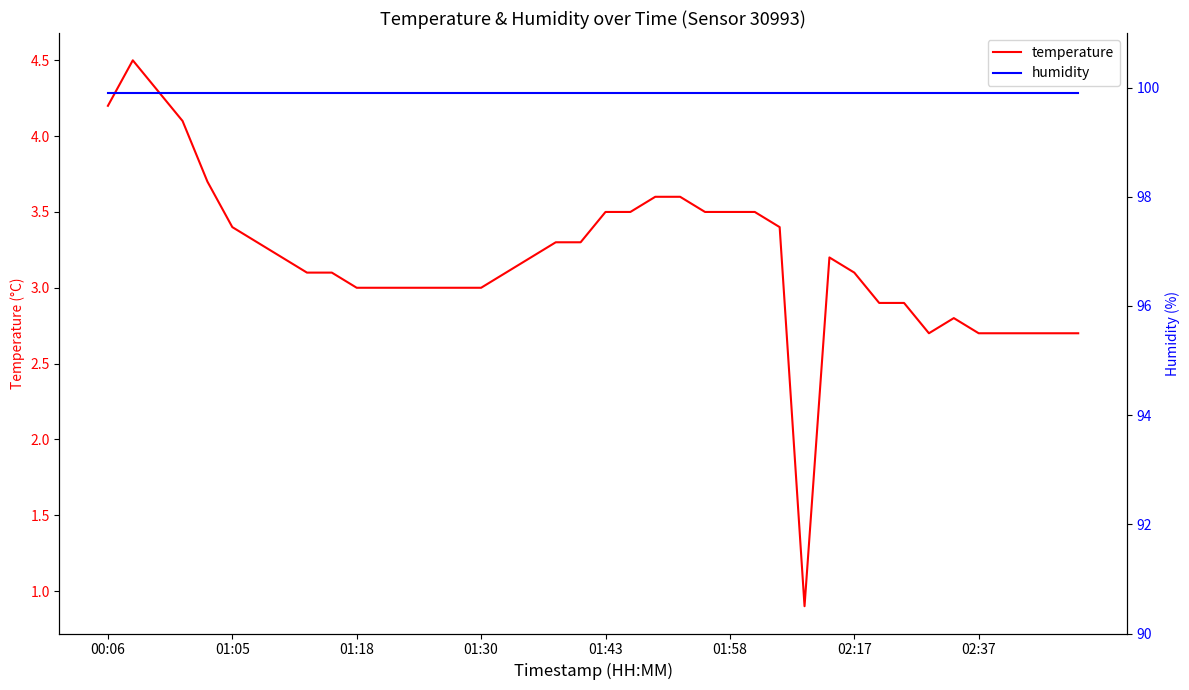

The humidity series shows 171.0 at 34. True or false?

False